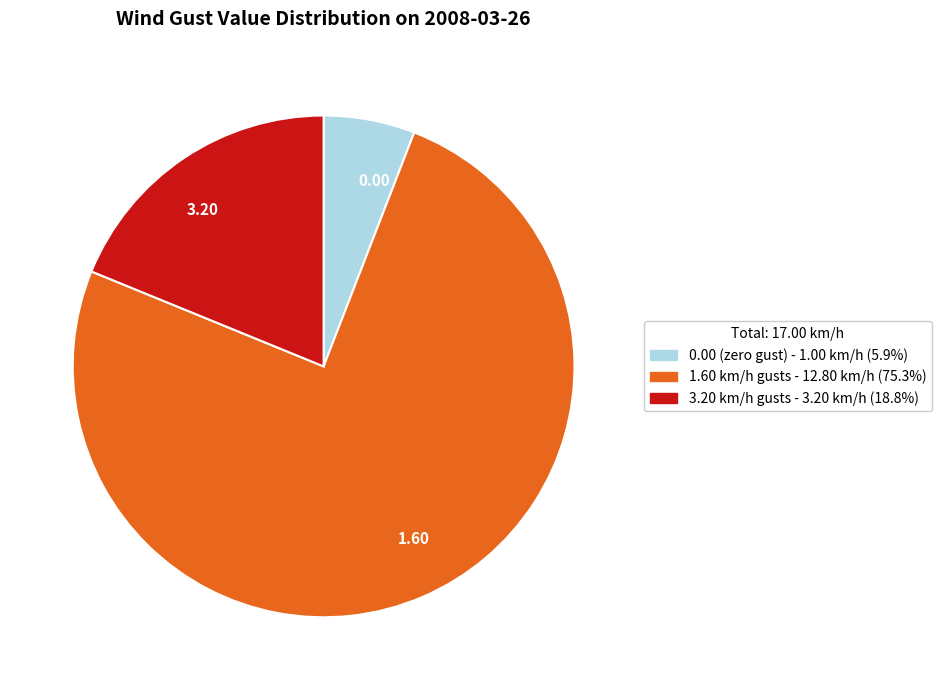

Which slice is the largest?

1.60